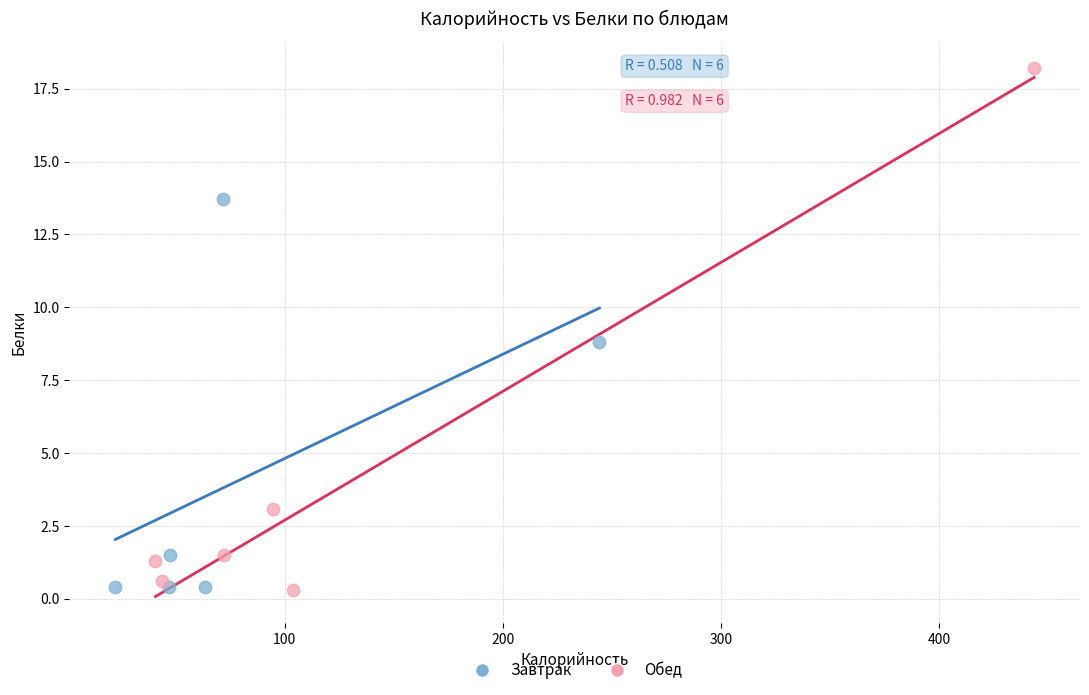

Which series reaches the maximum Y coordinate?

Обед